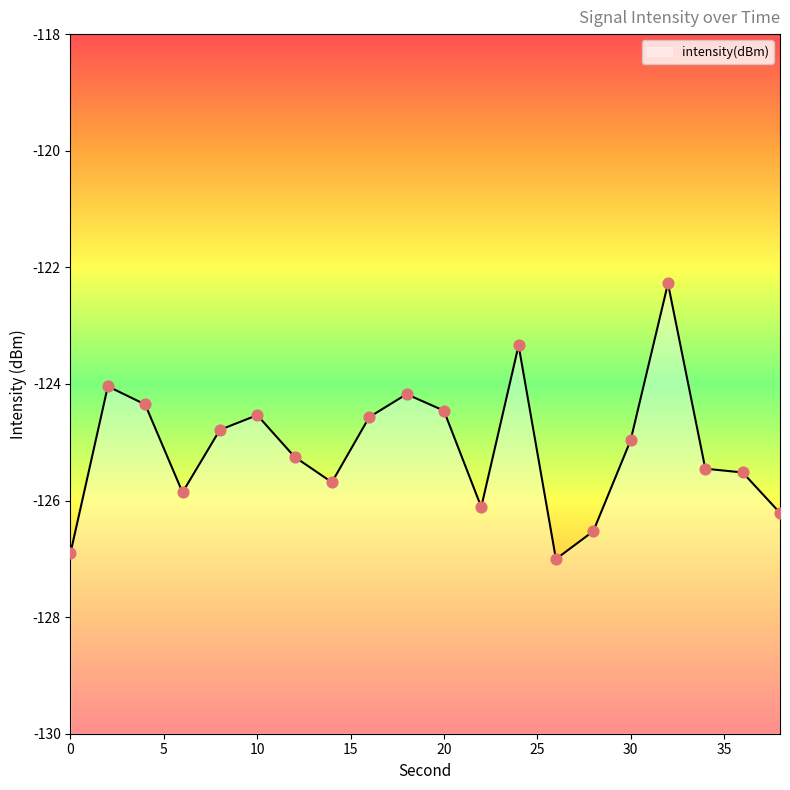

Which has a higher value, 28 or 38?

38